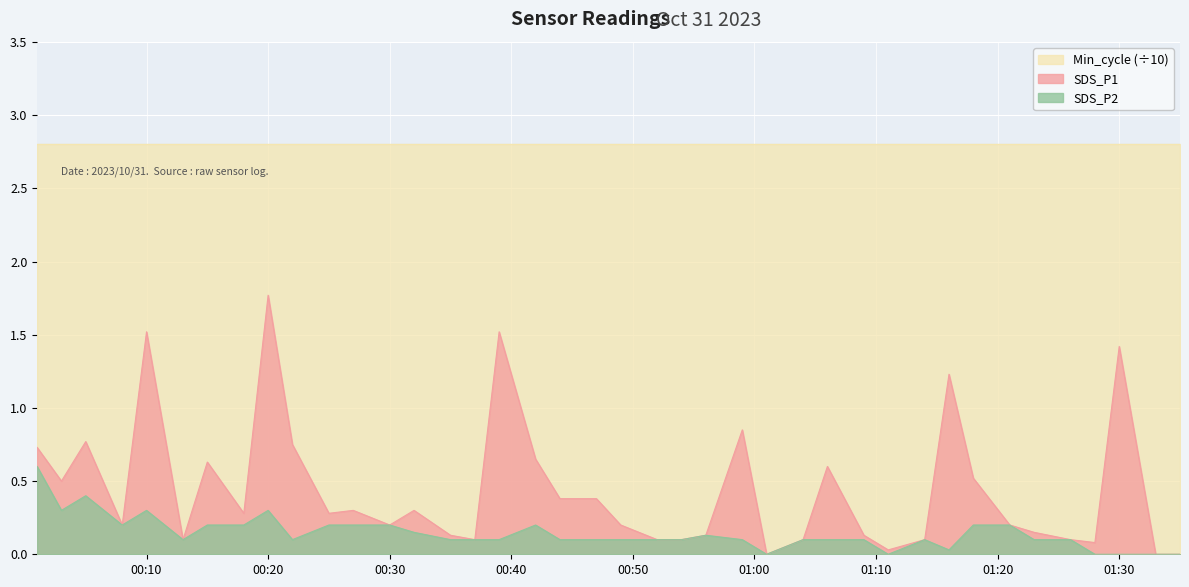

What position from the left is 2023/10/31 00:44?

19